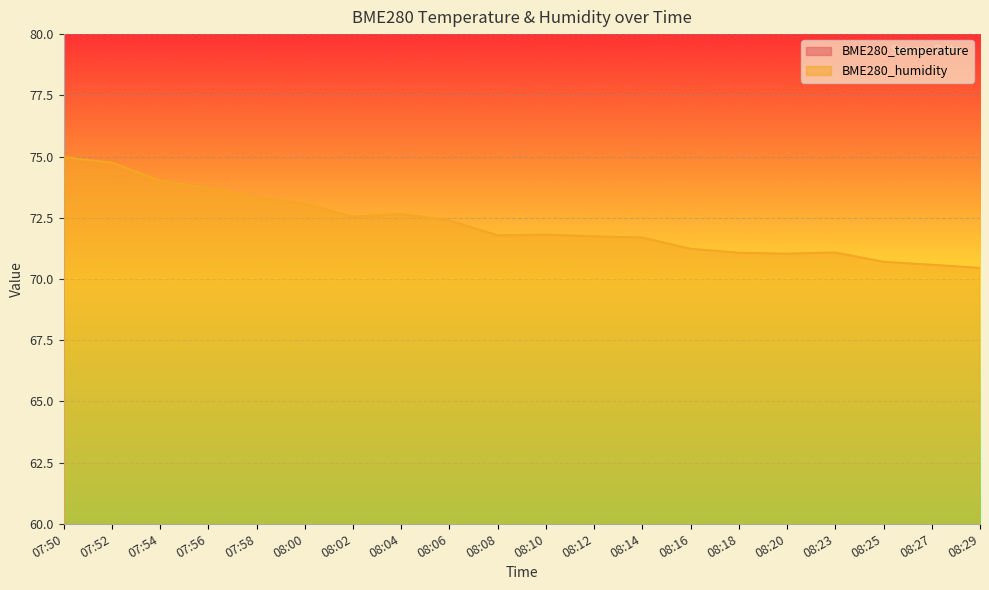

What is the sum of all BME280_humidity values?

1444.6